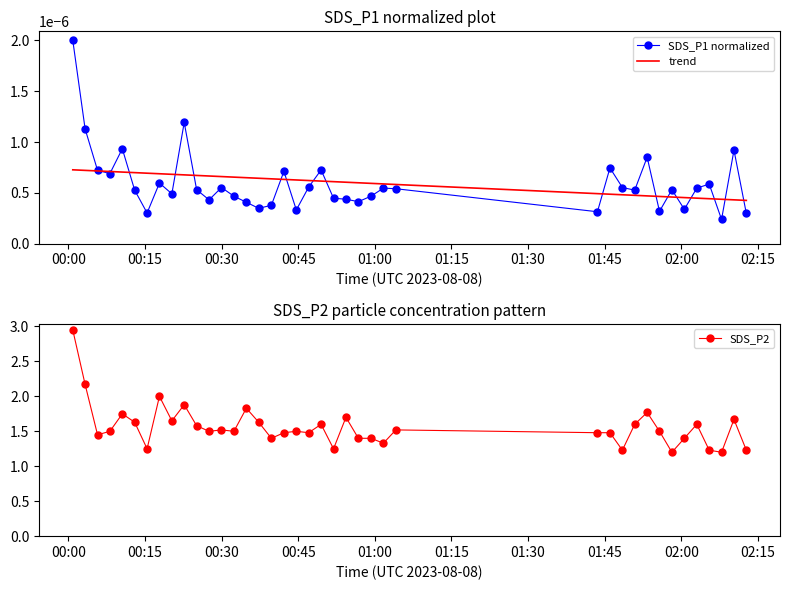

Is the value of trend at 23 greater than the value of SDS_P2 at 32?

No